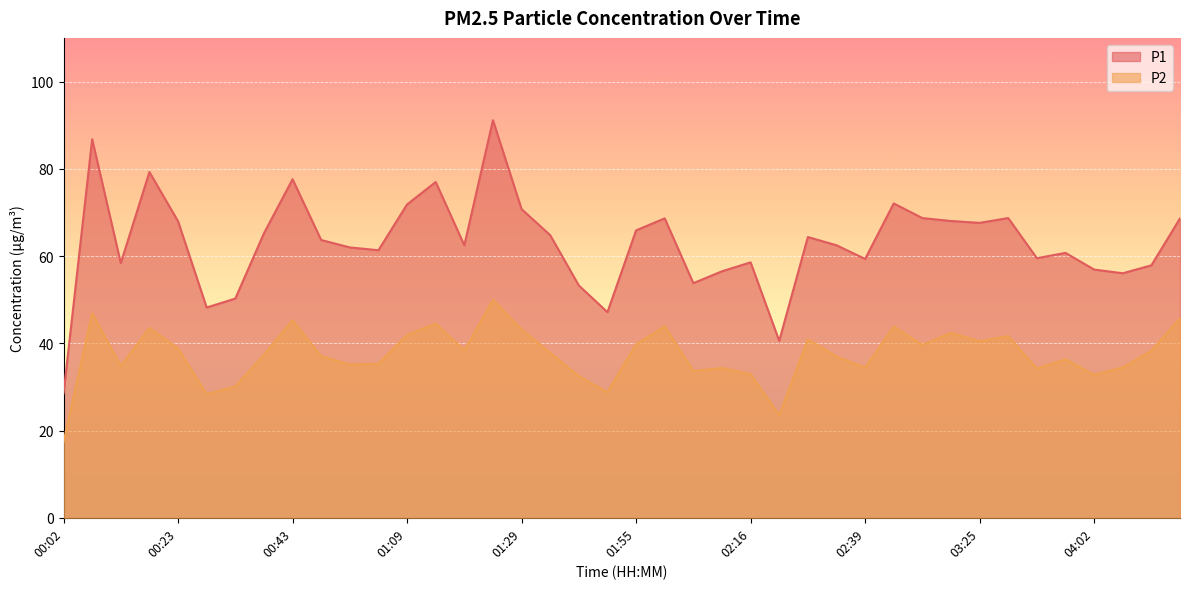

True or false: P1 has more than 0 interior local peaks.

True